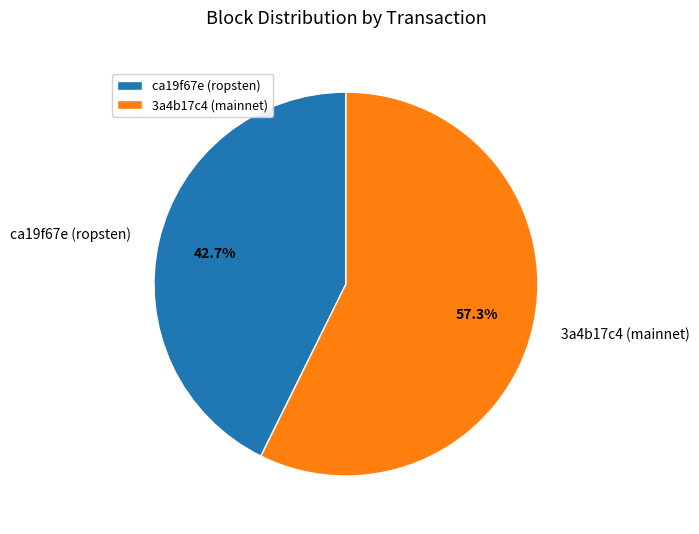

Does ca19f67e (ropsten) account for over 50% of the chart?

No